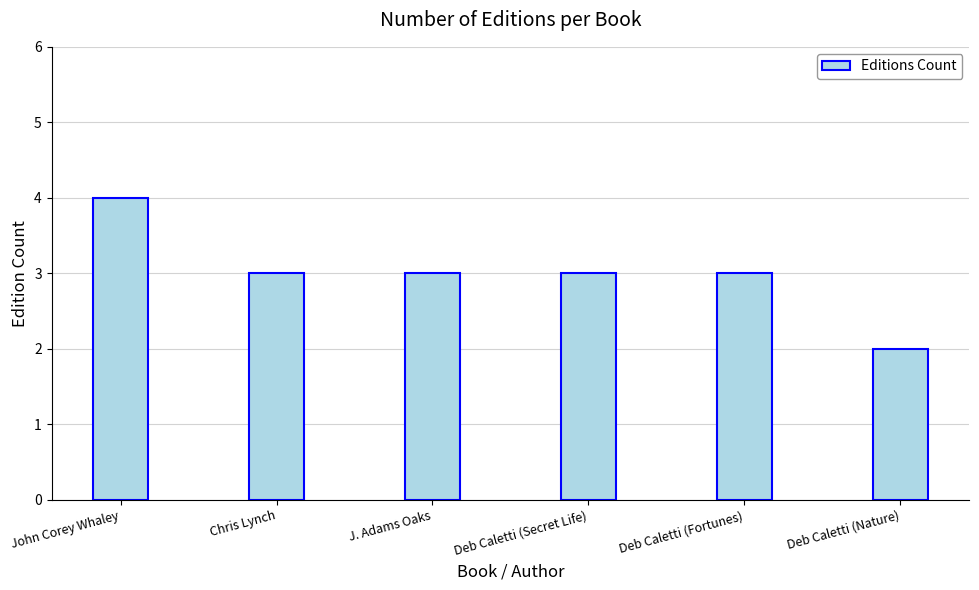

Which category has the highest value across all series?

John Corey Whaley